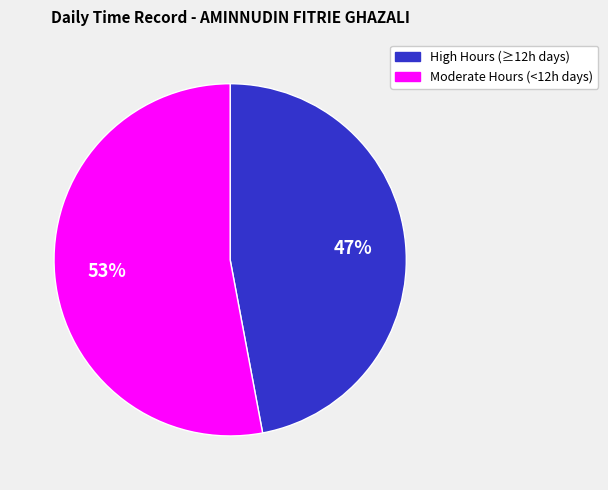

Does any single category account for the majority?

Yes